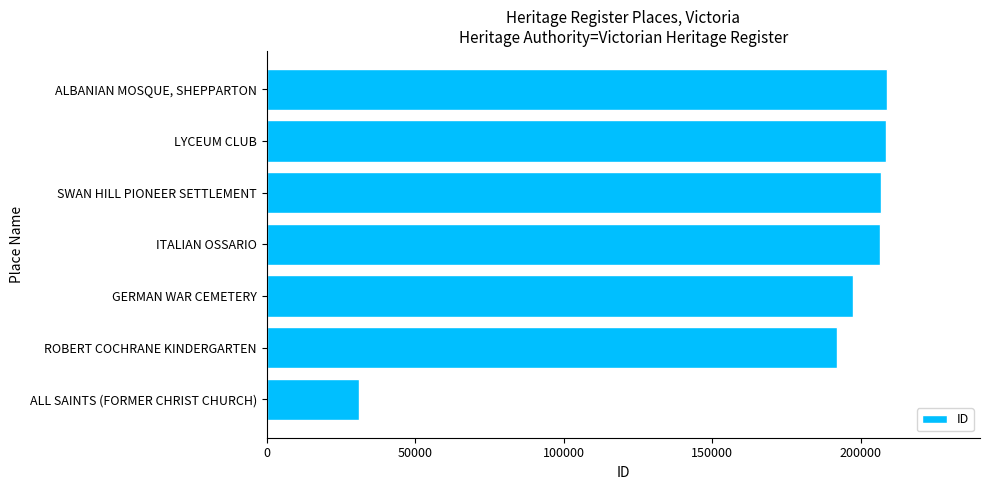

What is the minimum value shown in the chart?

31071